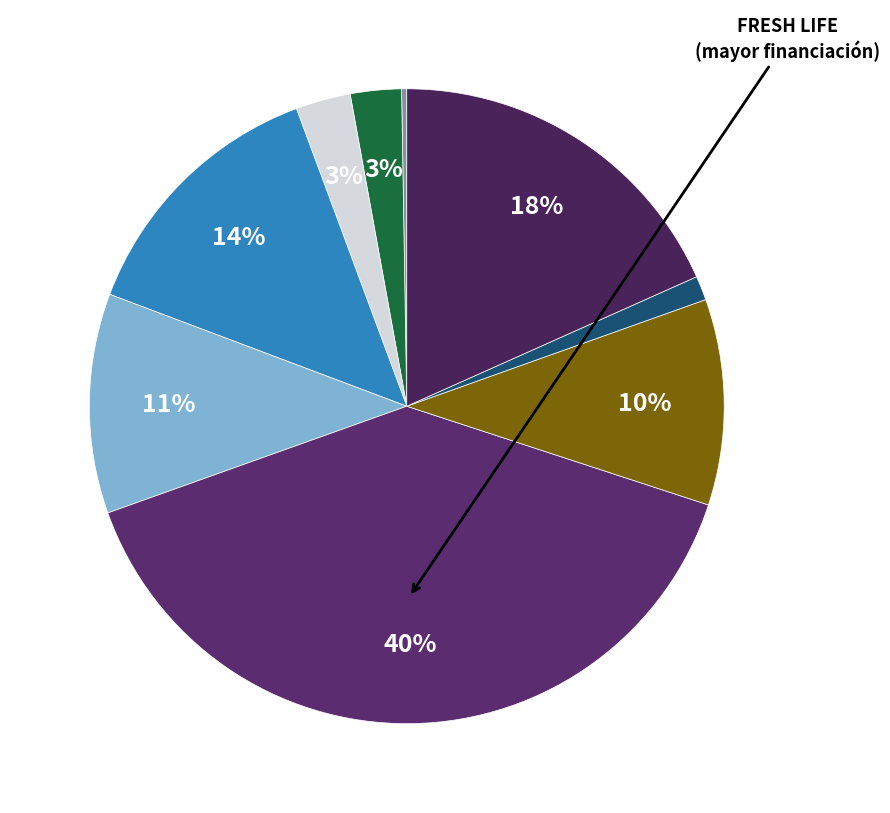

Count the number of slices in the pie.

9